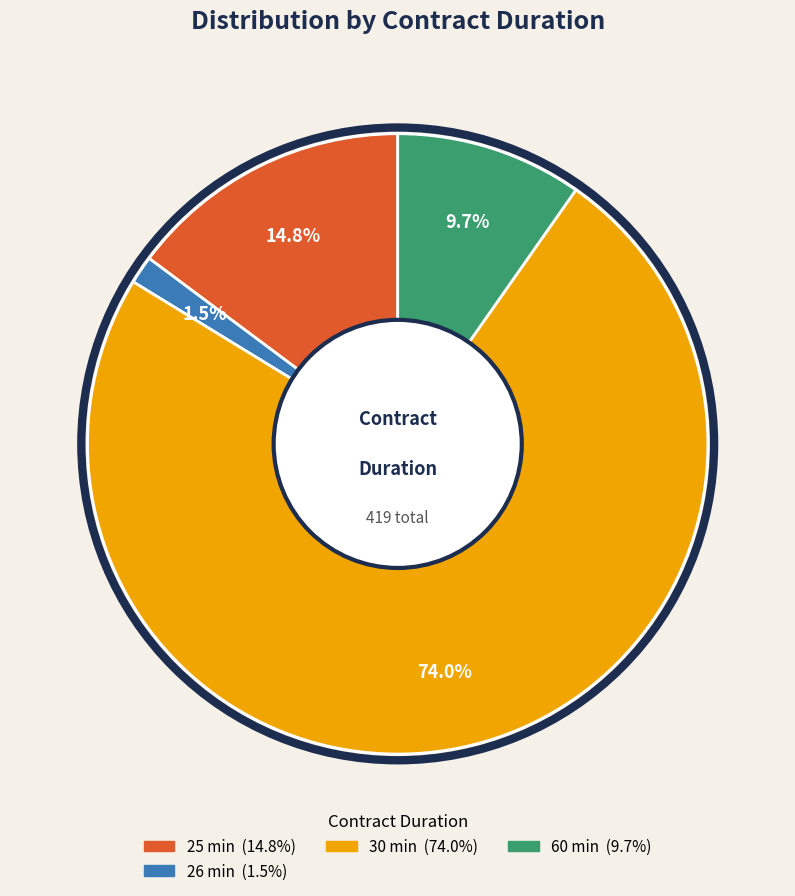

How many segments does this pie chart have?

4